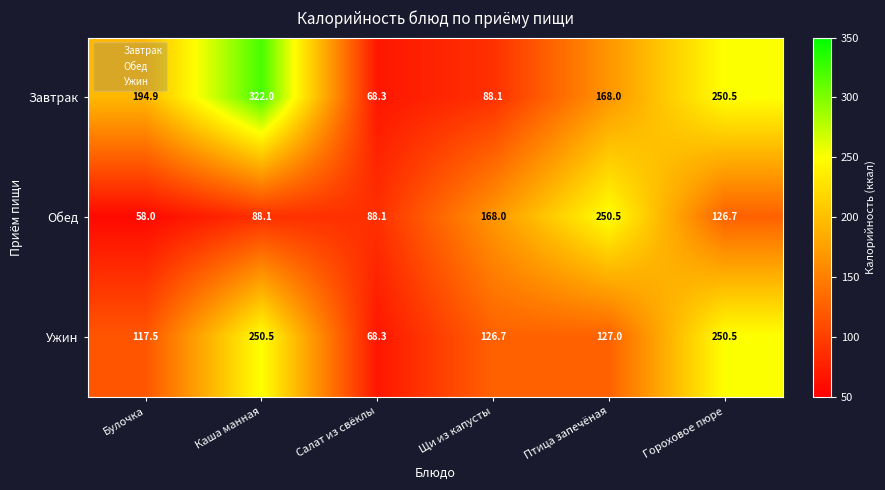

What is the approximate value of Завтрак at Каша манная?

322.0